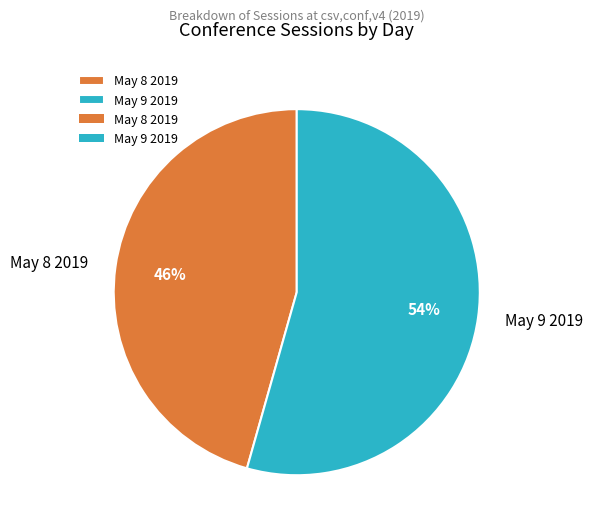

Combined, do May 8 2019 and May 9 2019 account for over 50%?

Yes